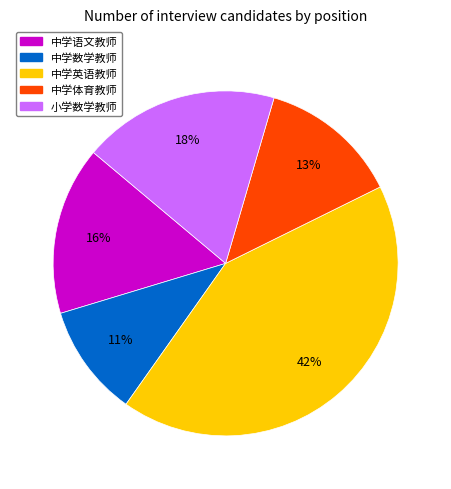

Do 中学语文教师 and 小学数学教师 together represent more than half of the pie?

No